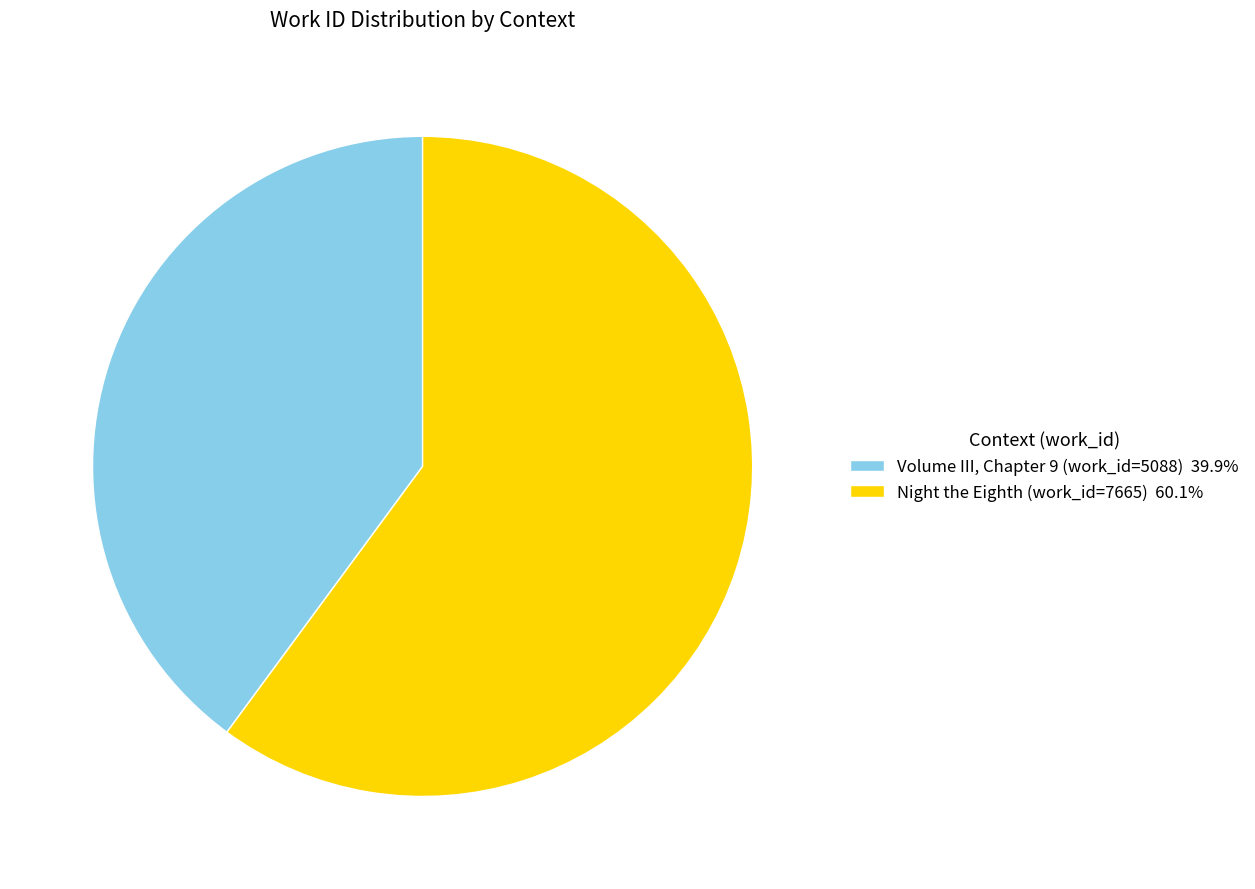

What is the ratio of the value at Volume III, Chapter 9 (work_id=5088) 39.9% to the value at Night the Eighth (work_id=7665) 60.1%?

0.7